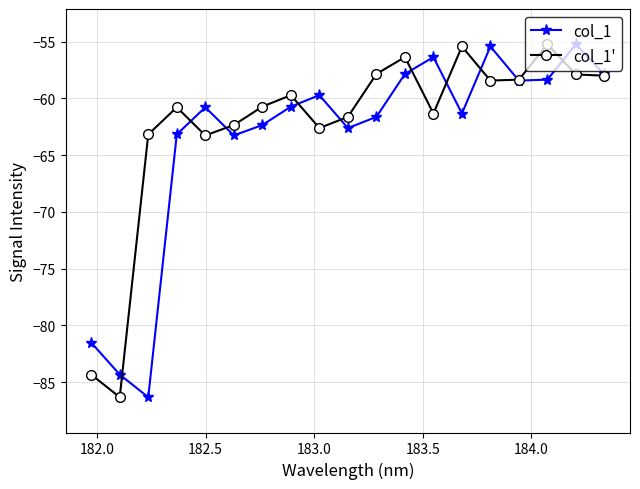

What is the value of the col_1' point at the 19th from the left?

-58.0